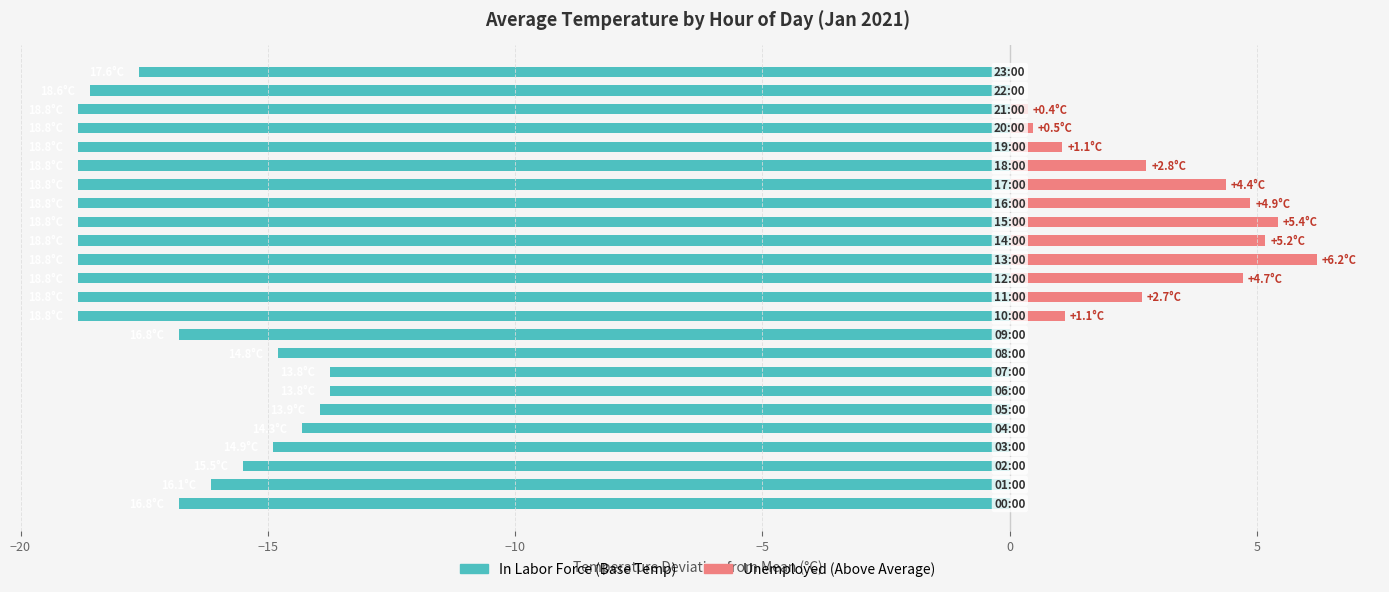

What is the label of the 12th bar from the right?

12